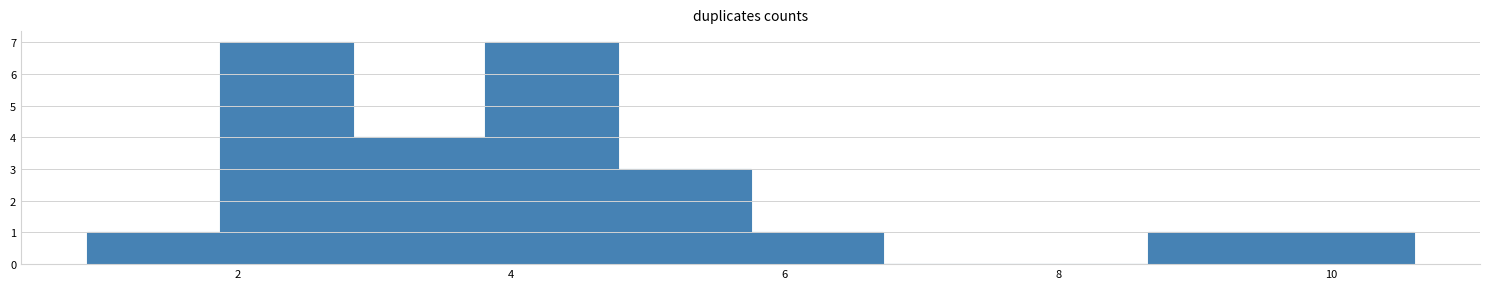

Reading left to right, transcribe this chart: for each bar, give the range it covers on the x-axis and its height. Neither the bar edges nor the heights are printed on the chart, so give them approximately, as read against the axes.

1.0 to 1.8: 1
1.8 to 2.8: 7
2.8 to 3.8: 4
3.8 to 4.8: 7
4.8 to 5.8: 3
5.8 to 6.8: 1
6.8 to 7.6: 0
7.6 to 8.6: 0
8.6 to 9.6: 1
9.6 to 10.6: 1